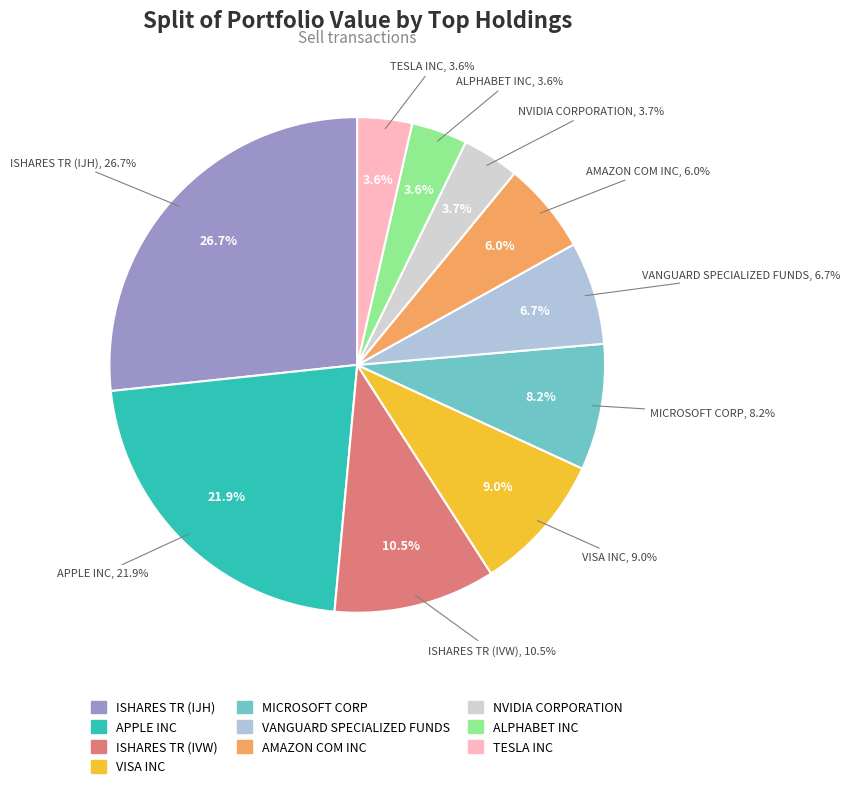

Is it true that ISHARES TR (IJH) is 27% of the pie?

True